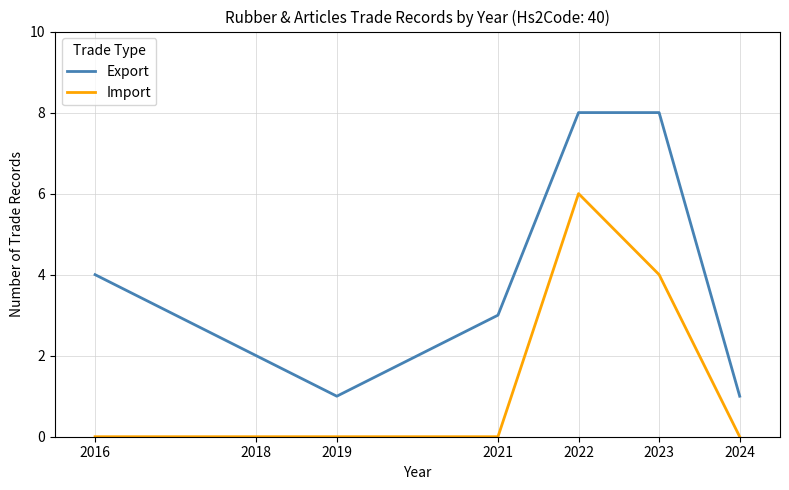

The Import series shows 4 at 2019. True or false?

False